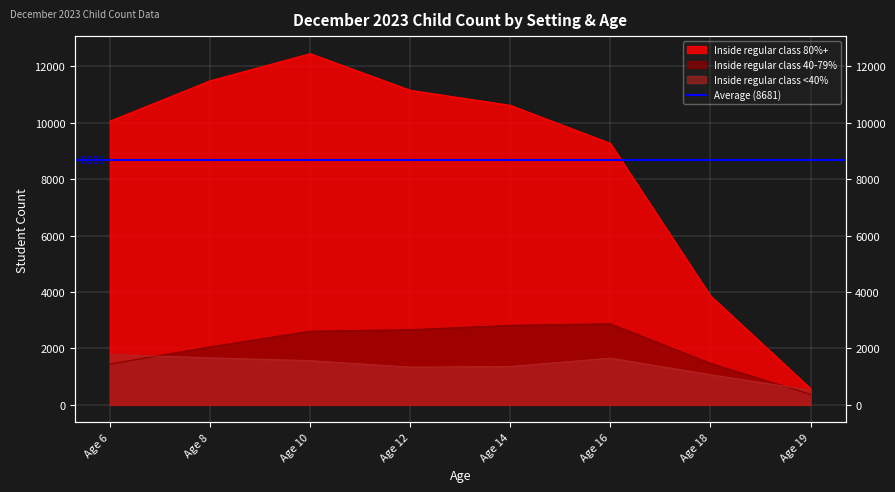

How many lines are shown in the chart?

3